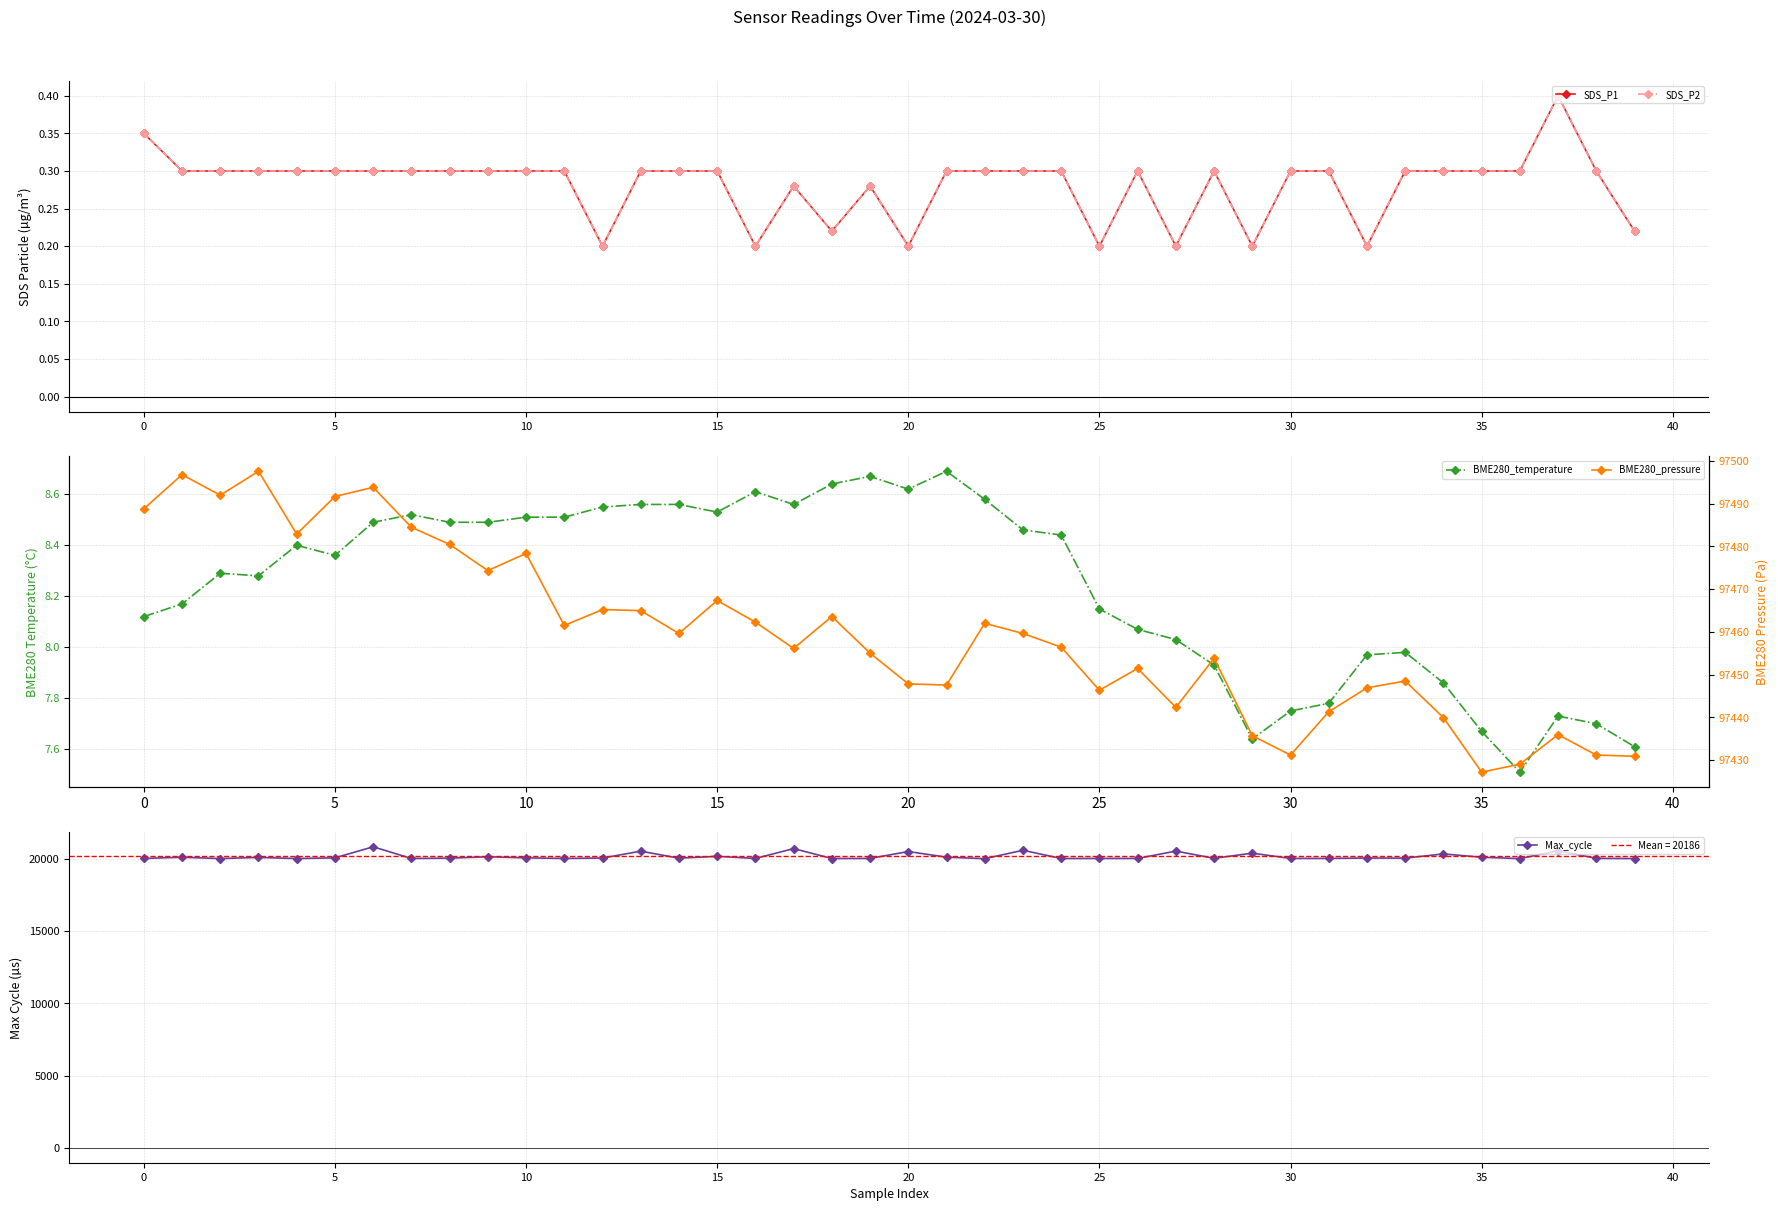

True or false: Max_cycle has more than 0 interior local peaks.

True